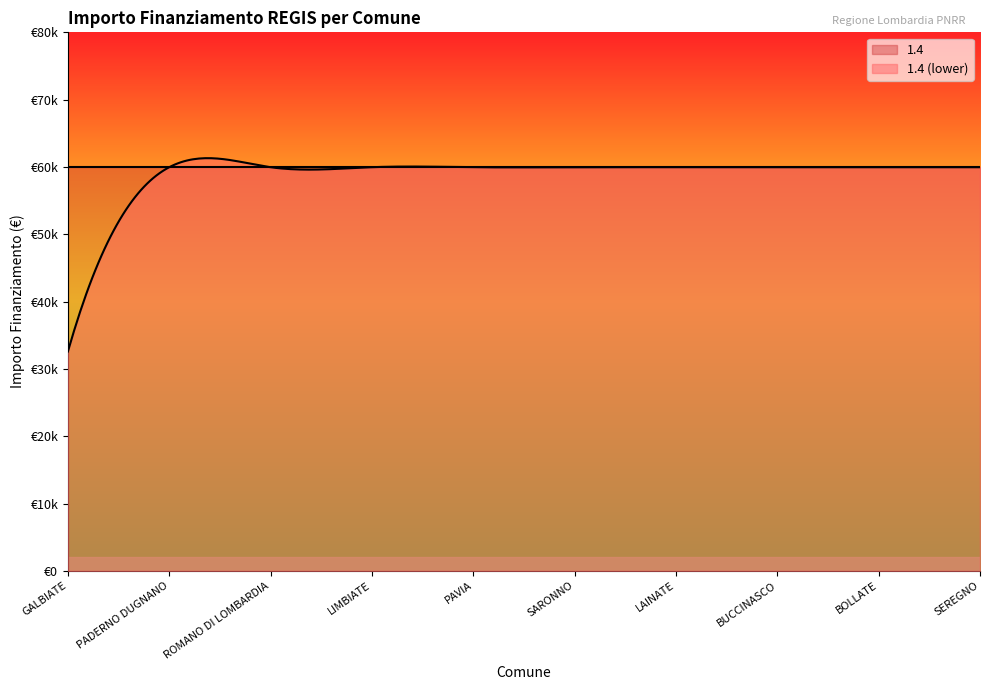

True or false: 1.4 has a value of 59966 at PADERNO DUGNANO.

True